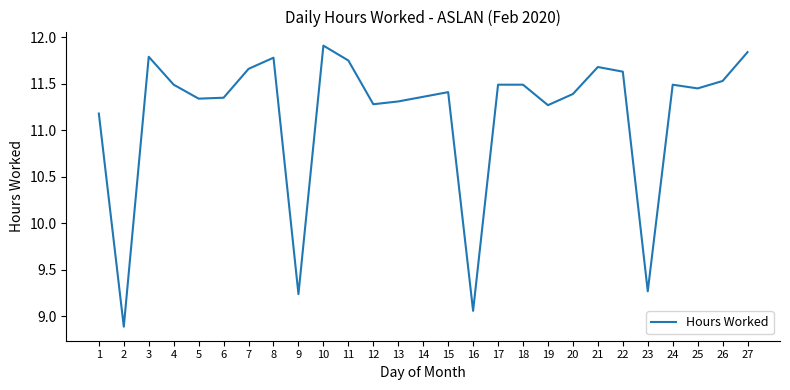

Which category has the highest value across all series?

10